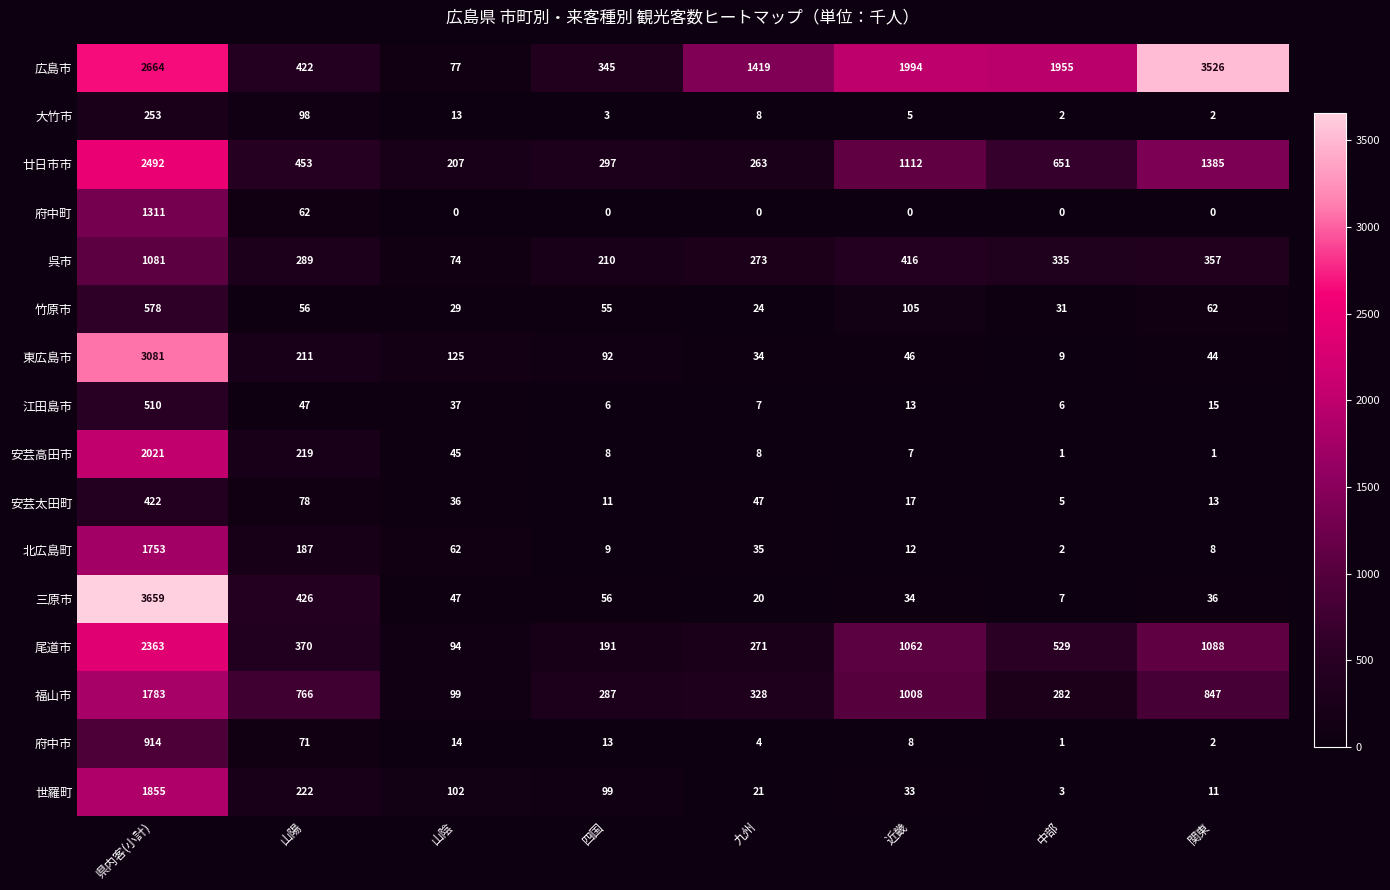

Is it true that 府中町 equals 0 at 九州?

True